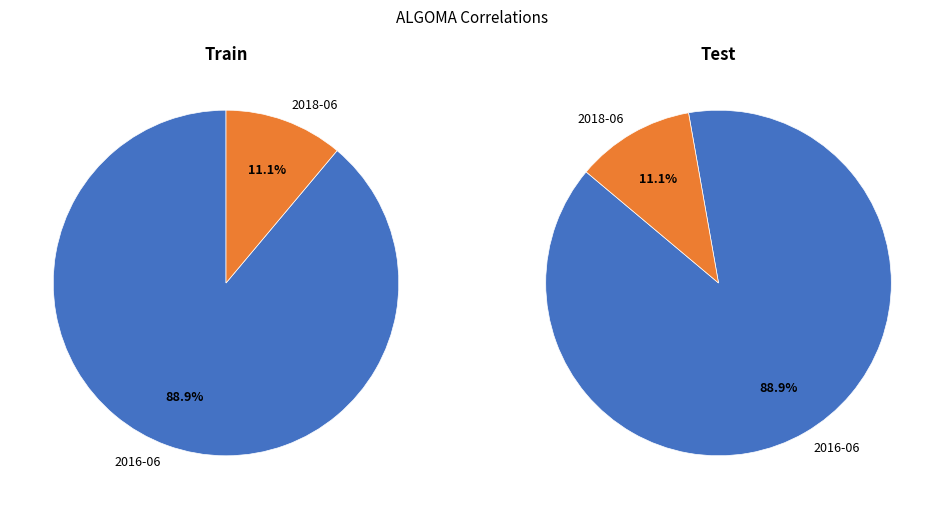

To the nearest percent, what percentage of the pie is 2018-06?

11%